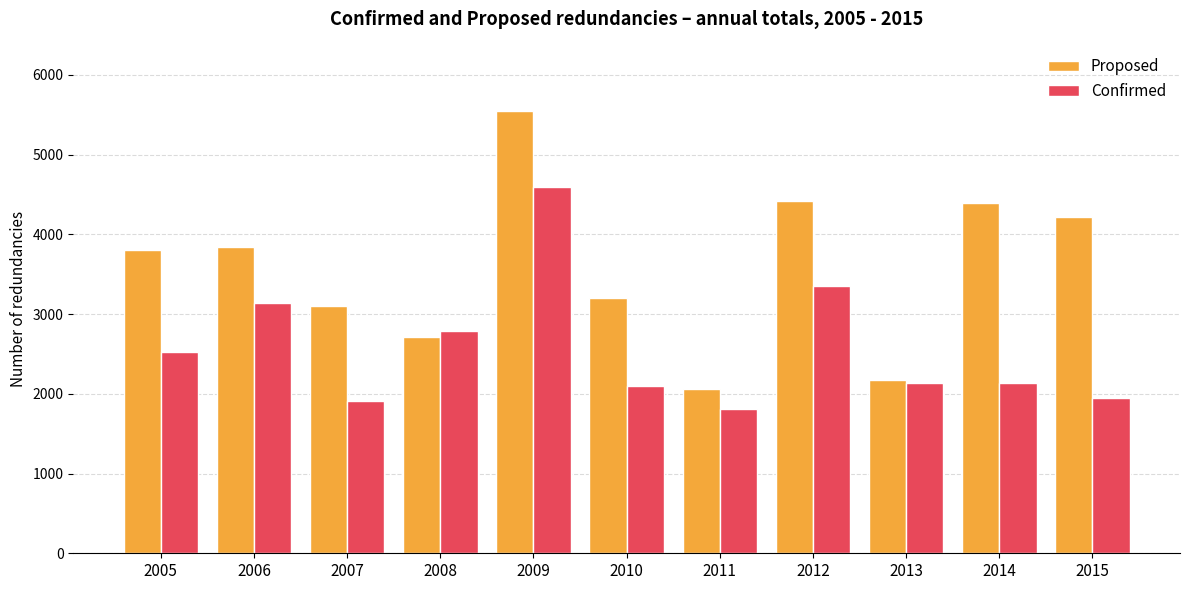

What is the minimum value for Confirmed?

1808